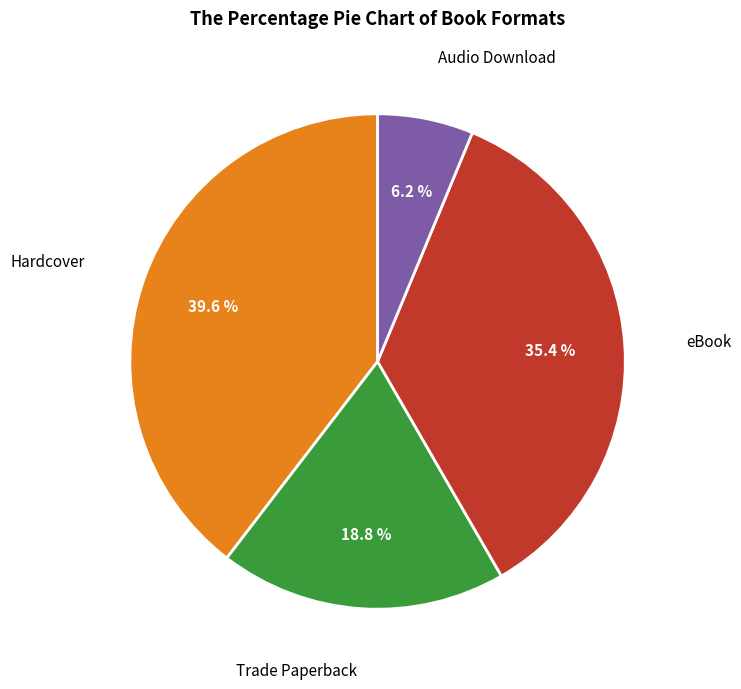

Is there any slice that represents more than half of the pie?

No